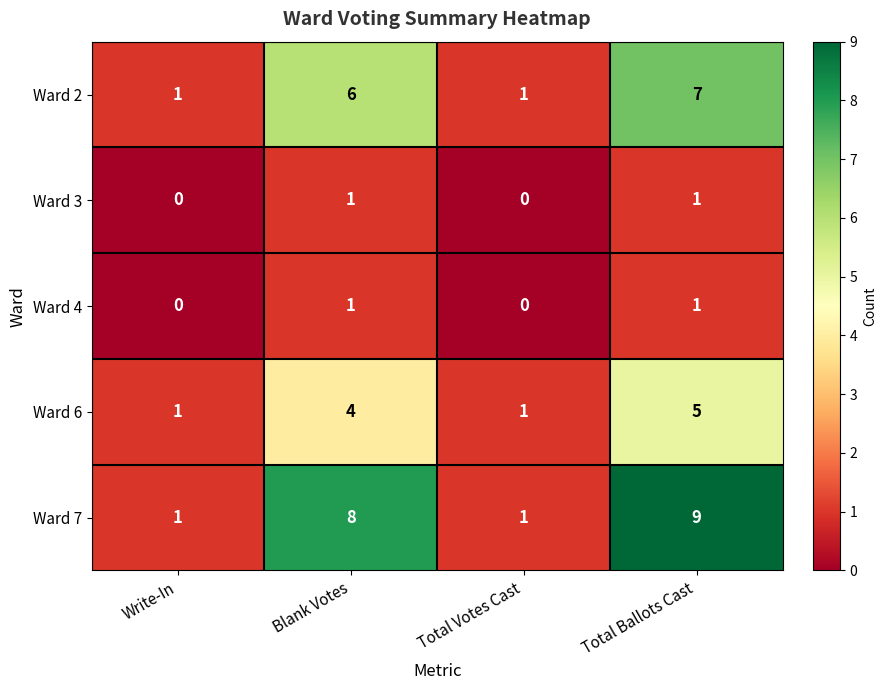

How many Ward 7 values are between 1 and 9?

4